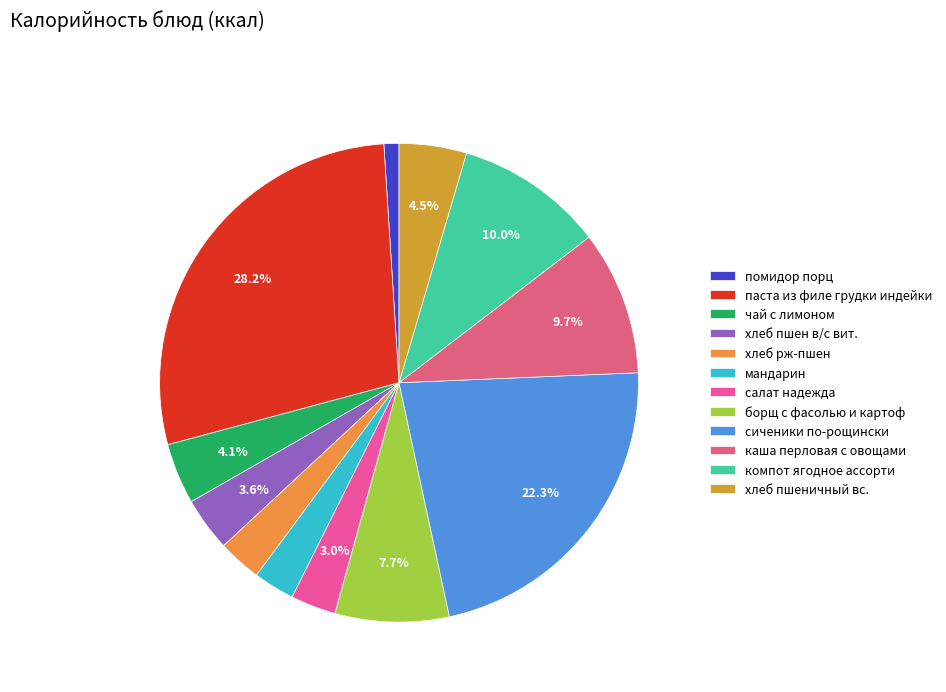

Which slice is the largest?

паста из филе грудки индейки